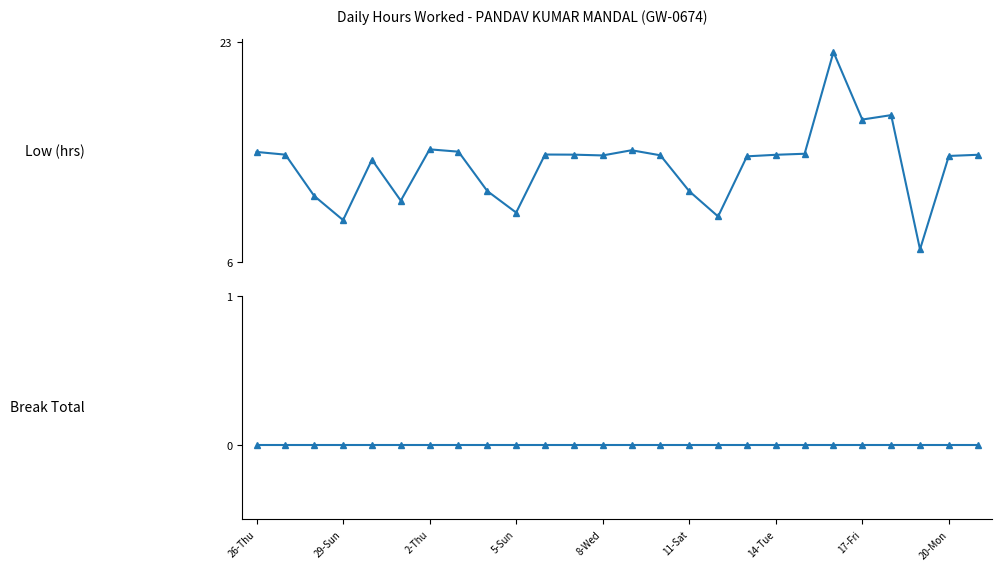

Does the chart display data point markers on the line(s)?

Yes